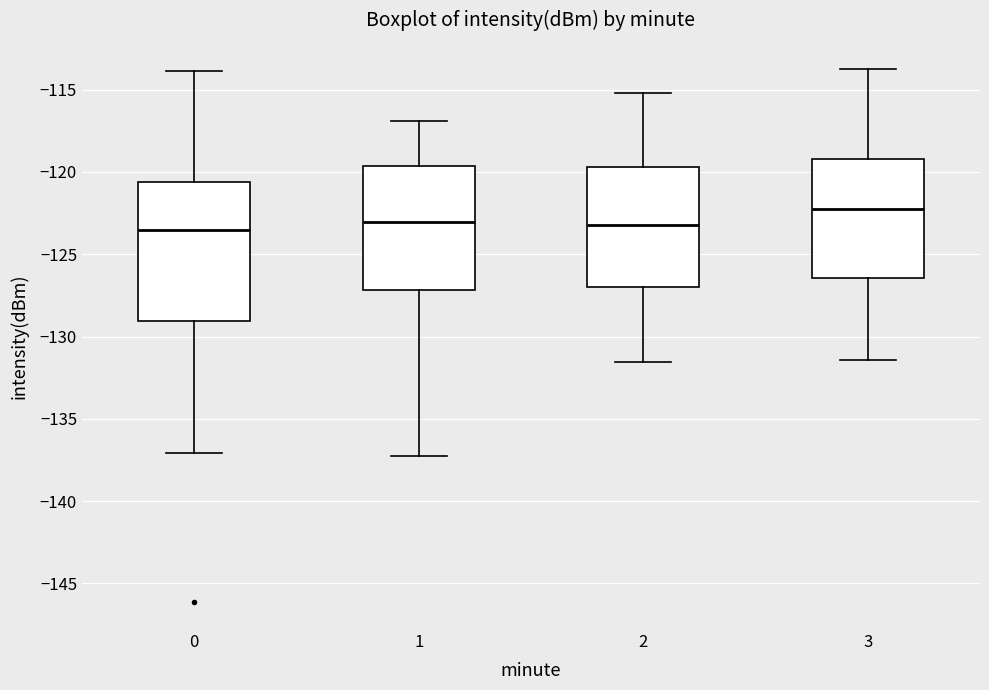

Reading left to right, read every box against the y-axis: the position of its median line, the range the box covers, and the ends of its whiskers. The values are not printed on the chart, so give them approximately, as read against the axis.

0: median -123.5, box -129.0 to -120.5, whiskers -137.0 to -114.0
1: median -123.0, box -127.0 to -119.5, whiskers -137.0 to -117.0
2: median -123.0, box -127.0 to -119.5, whiskers -131.5 to -115.0
3: median -122.5, box -126.5 to -119.0, whiskers -131.5 to -114.0